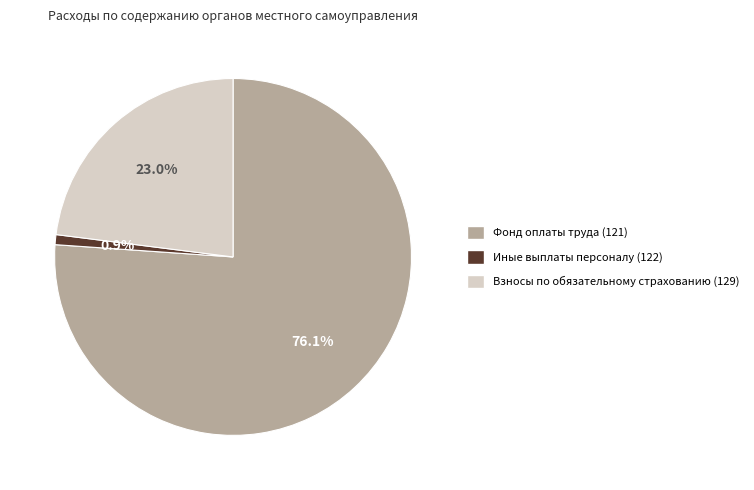

To the nearest percent, what portion does Фонд оплаты труда (121) represent?

76%